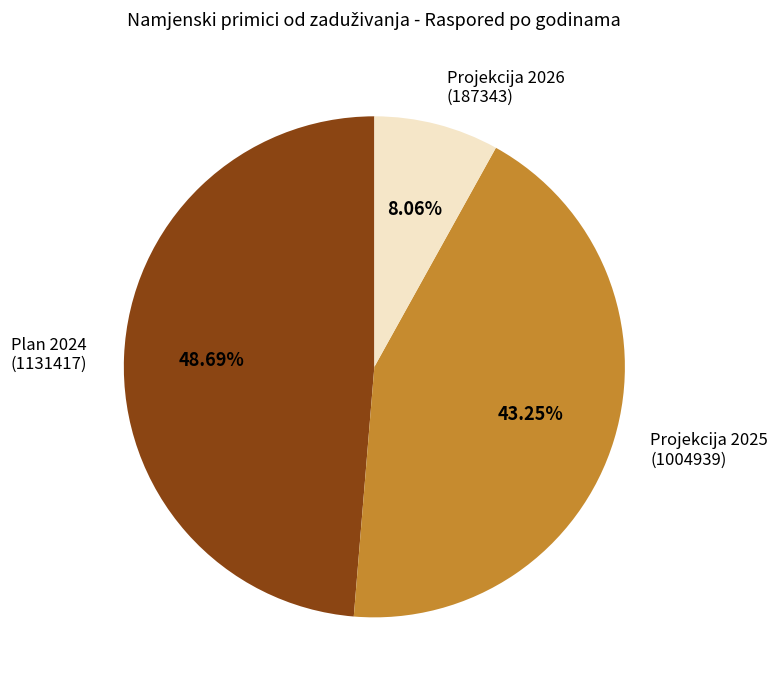

Count the number of slices in the pie.

3